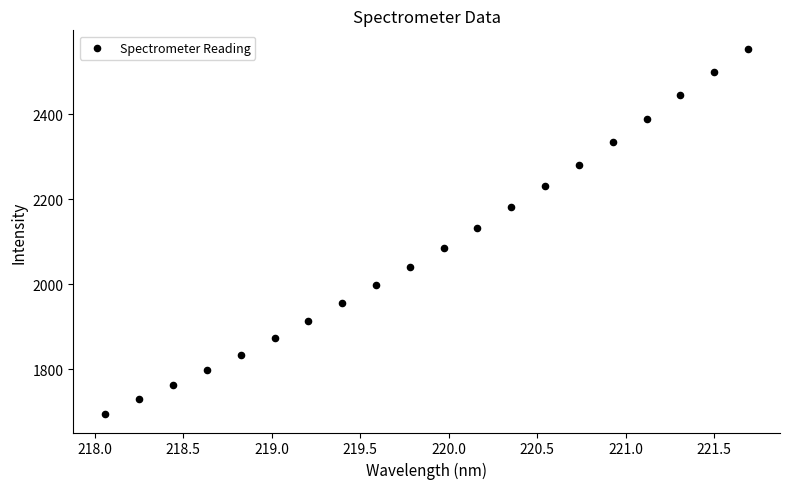

What is the range of Y values (max minus min)?

860.7